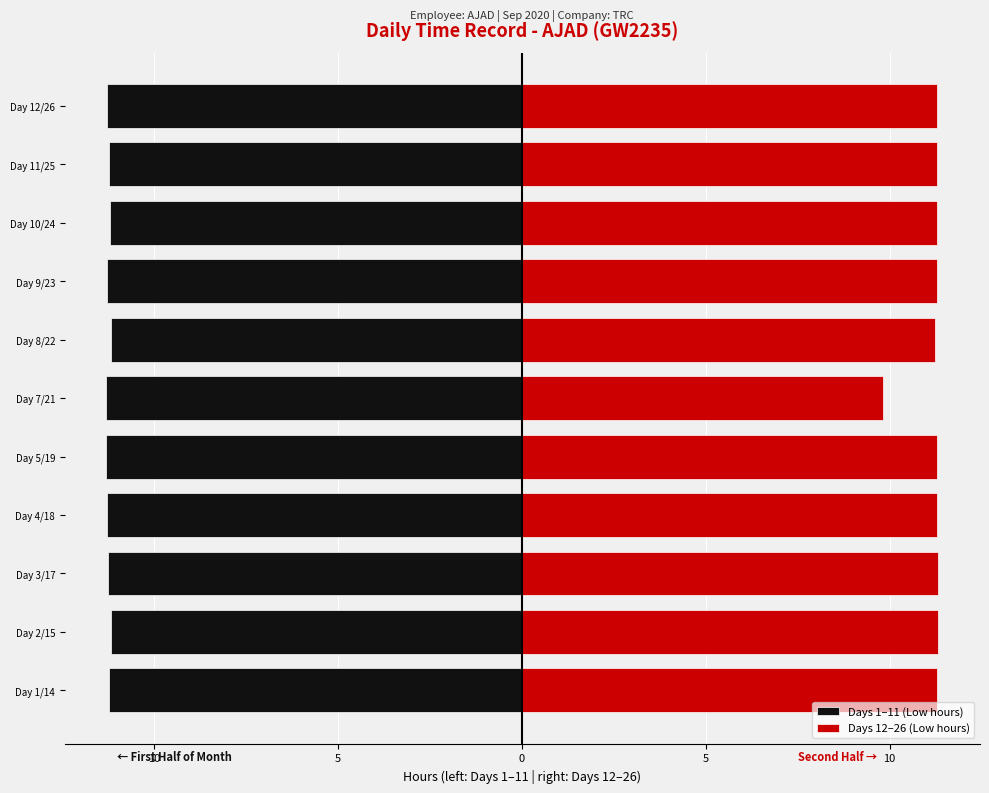

What is the total value across all series at Day 8/22?

0.1